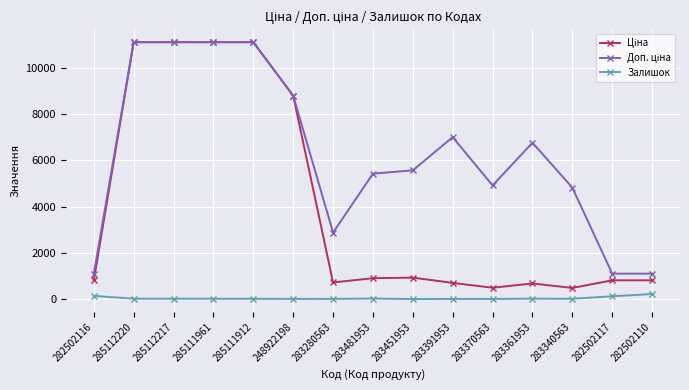

At how many categories does at least one series exceed 4362?

11